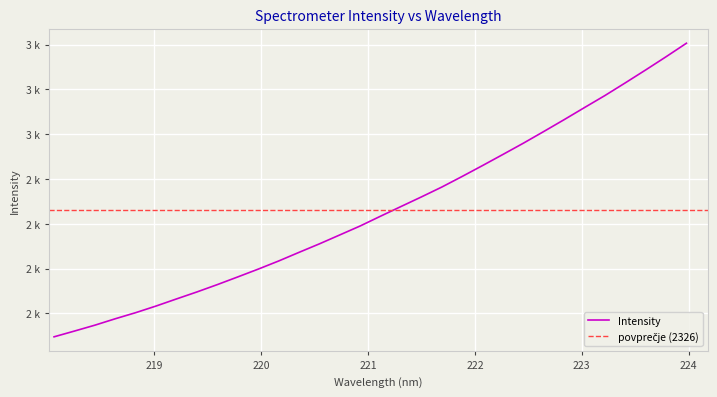

Where does the data first go above 2292?

221.1174